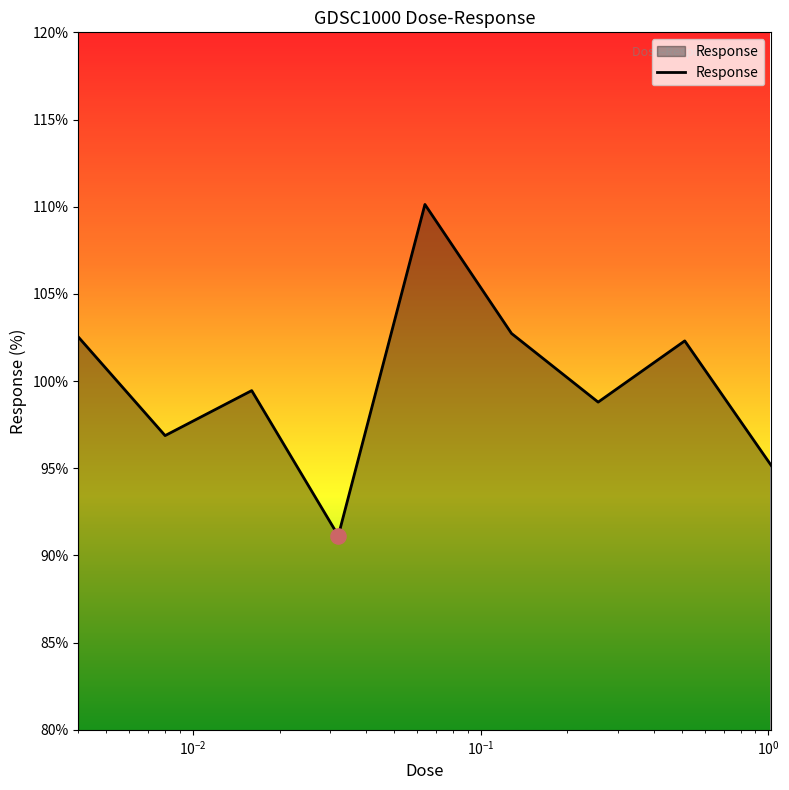

What is the minimum value shown in the chart?

91.1